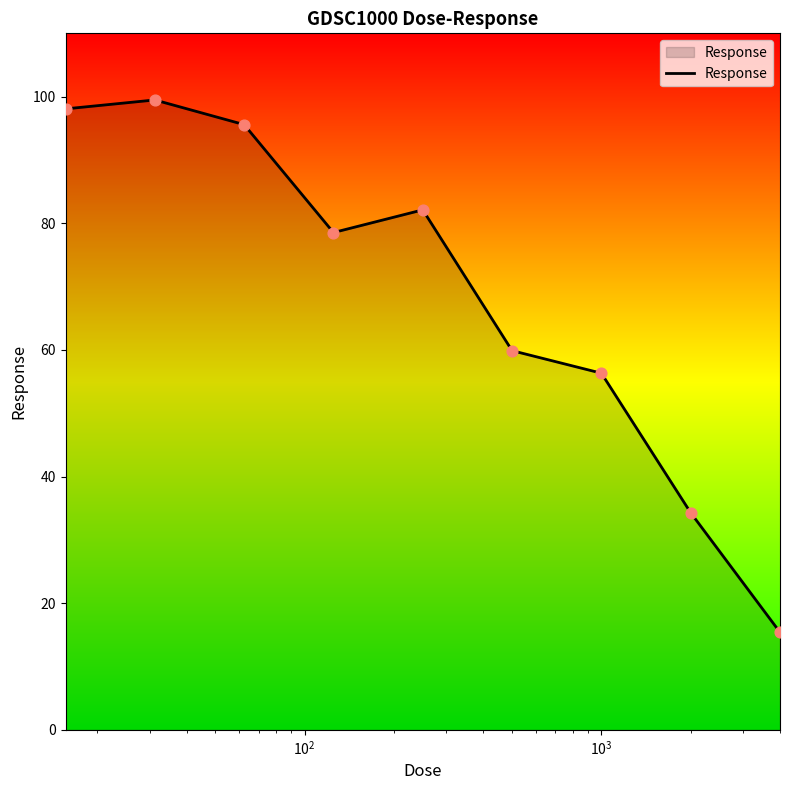

What is the maximum value shown in the chart?

99.5